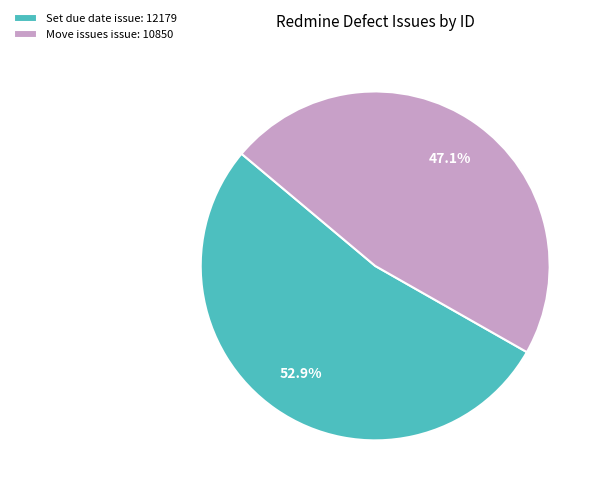

Rank the categories by value from lowest to highest.

Move issues issue: 10850, Set due date issue: 12179